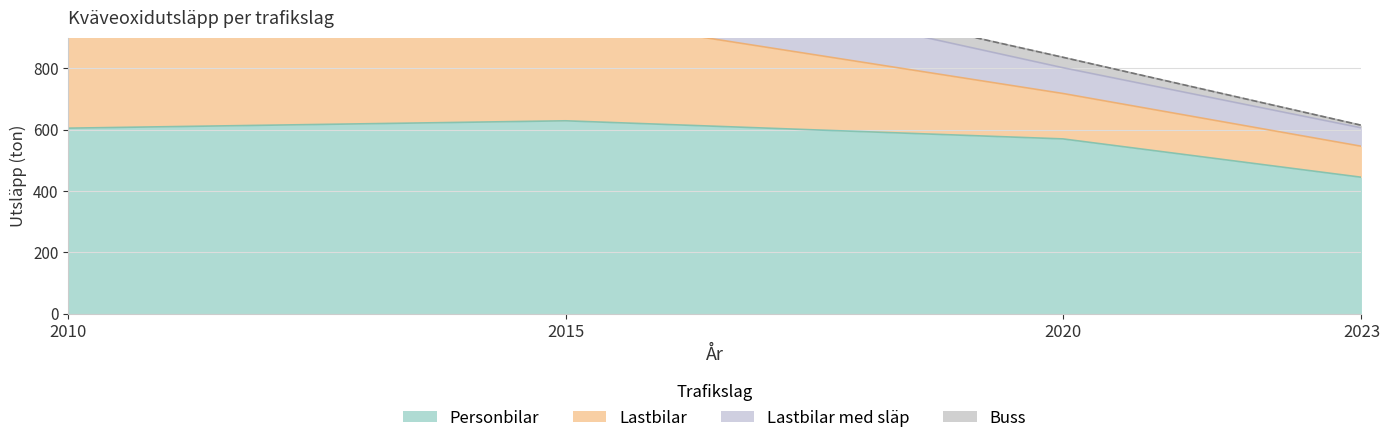

Rank the categories by Personbilar value from lowest to highest.

2023, 2020, 2010, 2015